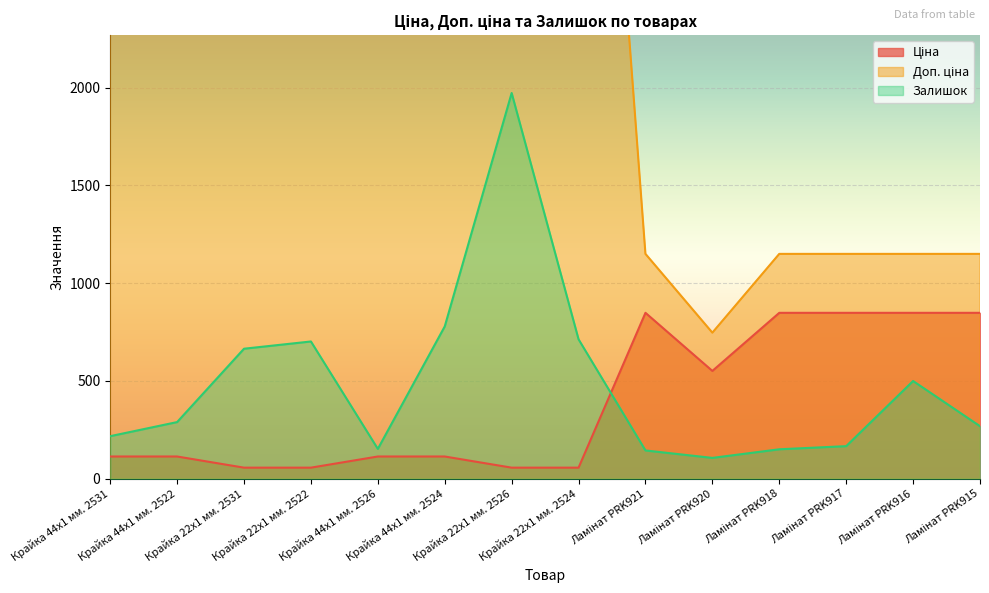

Is the value of Залишок at Крайка 44x1 мм. 2531 greater than the value of Доп. ціна at Ламінат PRK915?

No